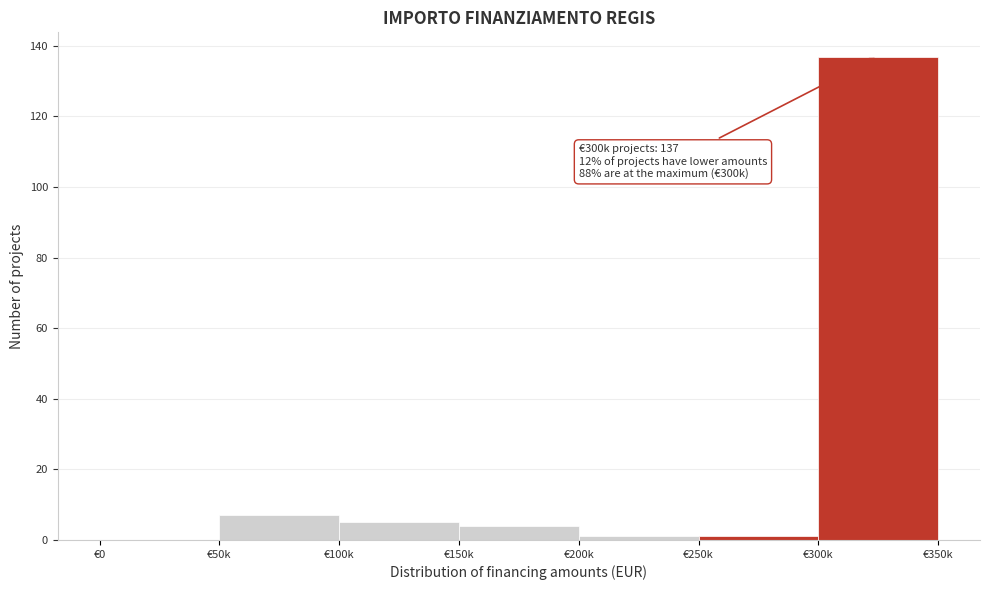

Reading left to right, extract all data points from this chart.

€0=0	€50k=7	€100k=5	€150k=4	€200k=1	€250k=1	€300k=137